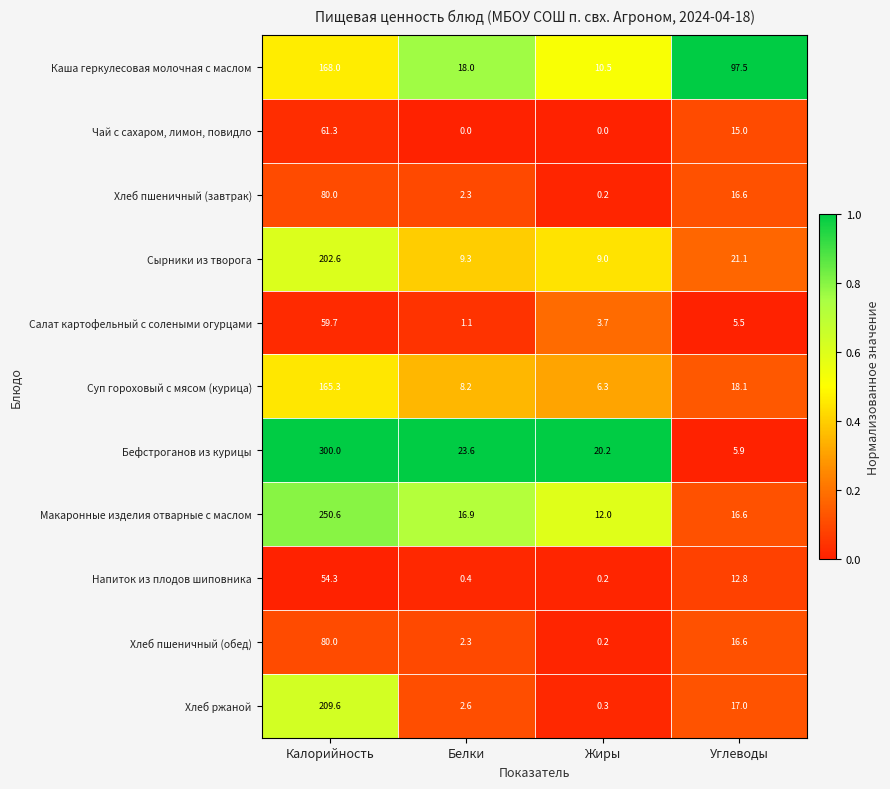

List the labels in order of Салат картофельный с солеными огурцами value, largest first.

Калорийность, Углеводы, Жиры, Белки